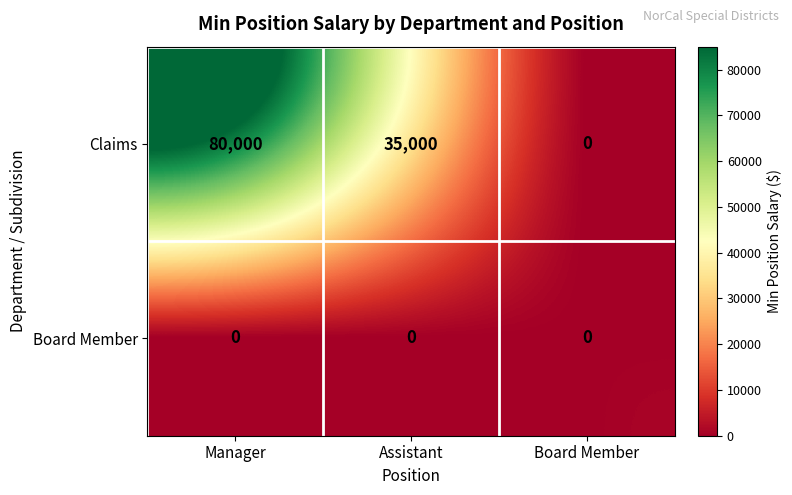

Count the number of data series in this chart.

2